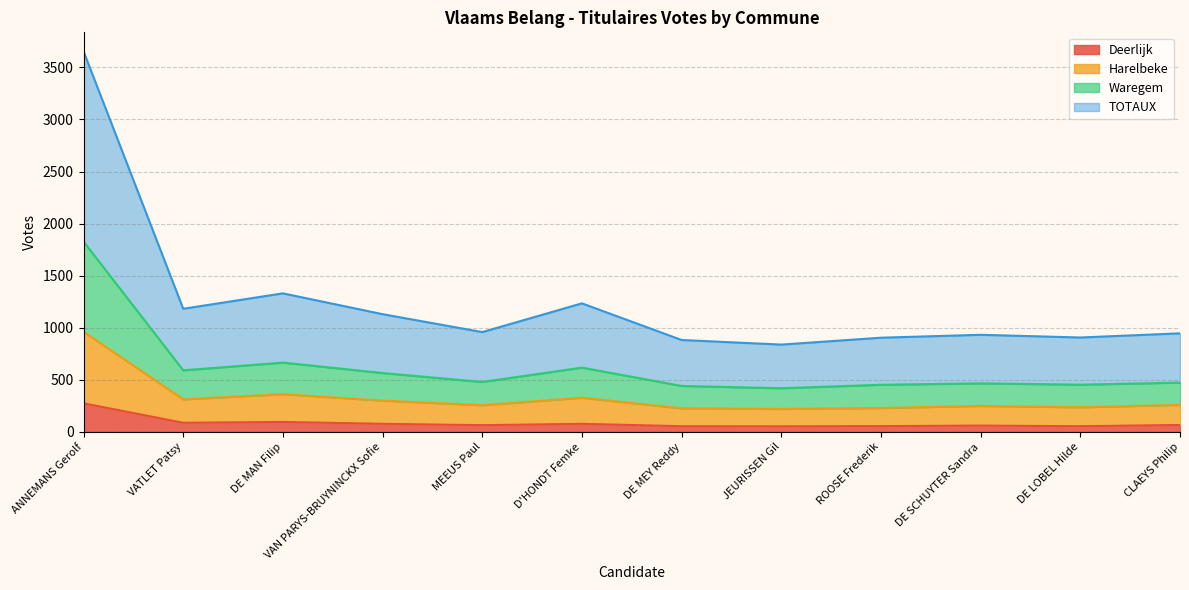

At which label is Harelbeke closest to 590?

DE MAN Filip